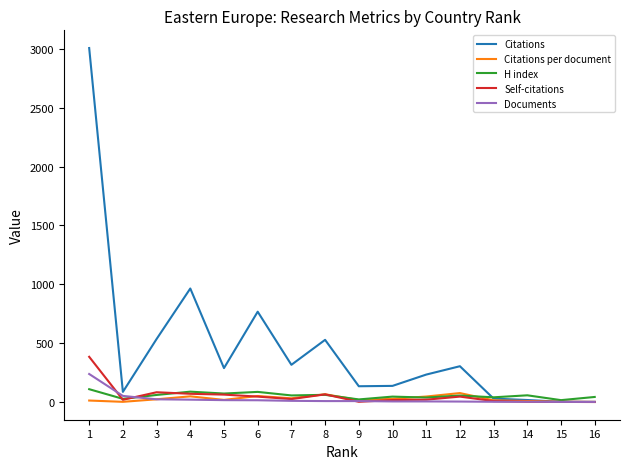

At which category is the sum across all series the highest?

1